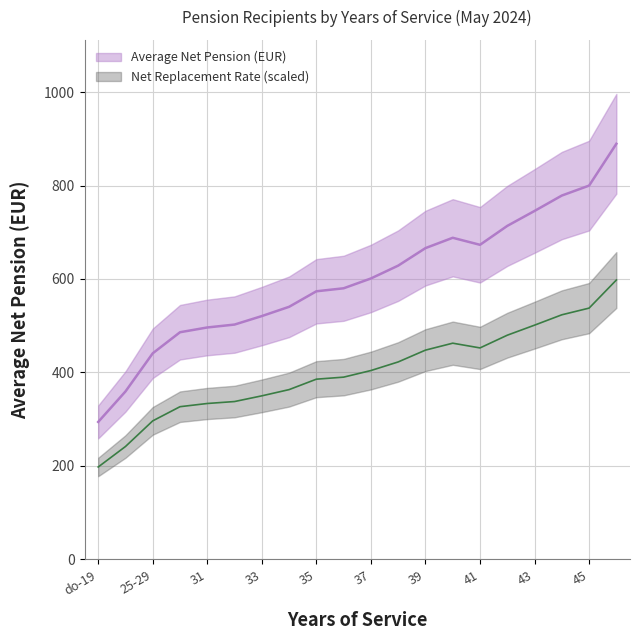

Which series has the largest total across all categories?

Average Net Pension (EUR)